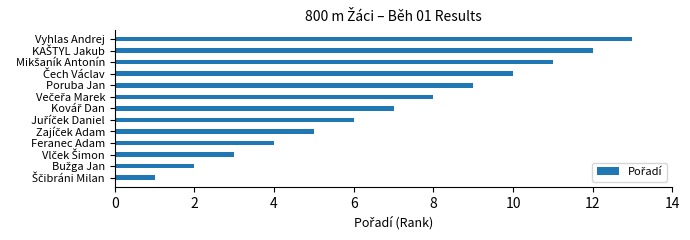

What is the sum of all values?

91